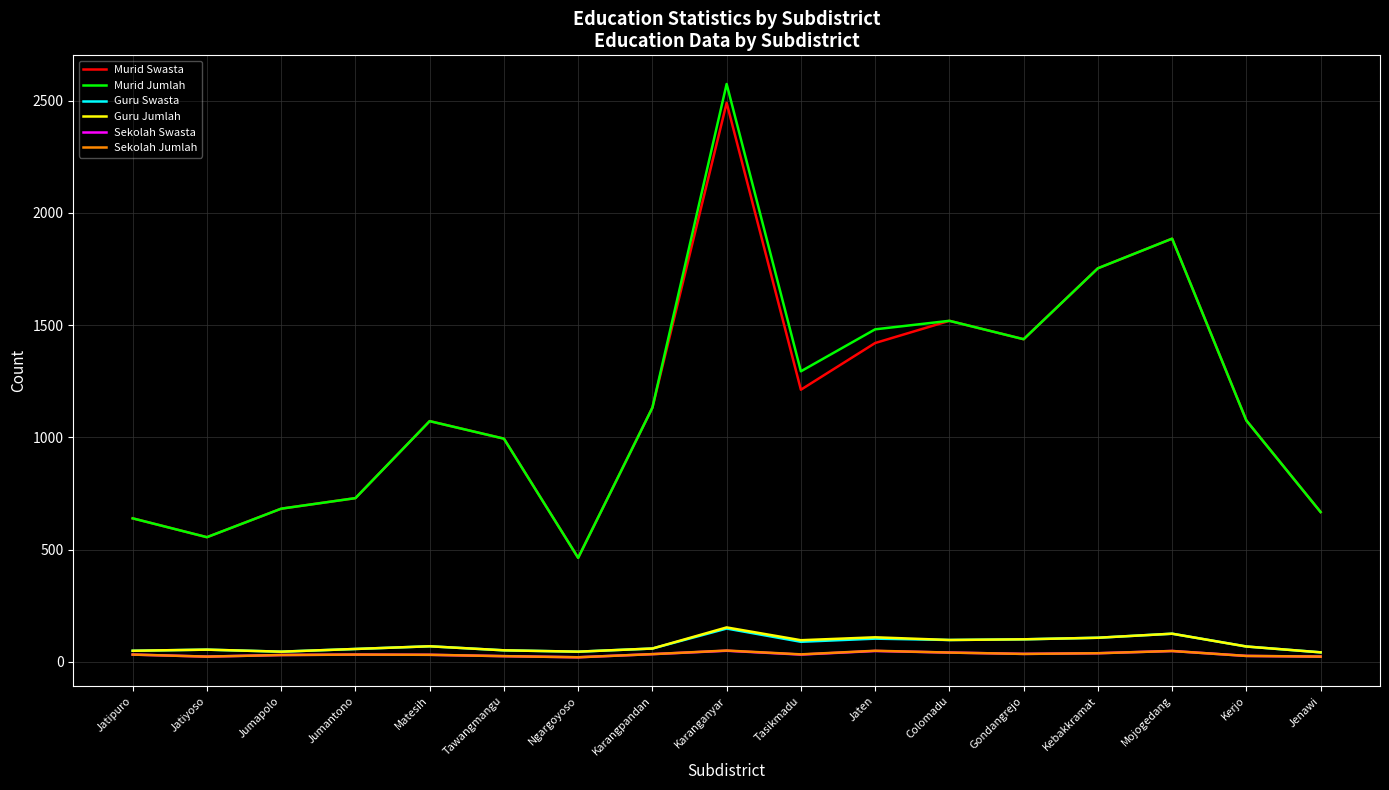

What is the sum of the Guru Jumlah values at Jatiyoso and Jatipuro?

103